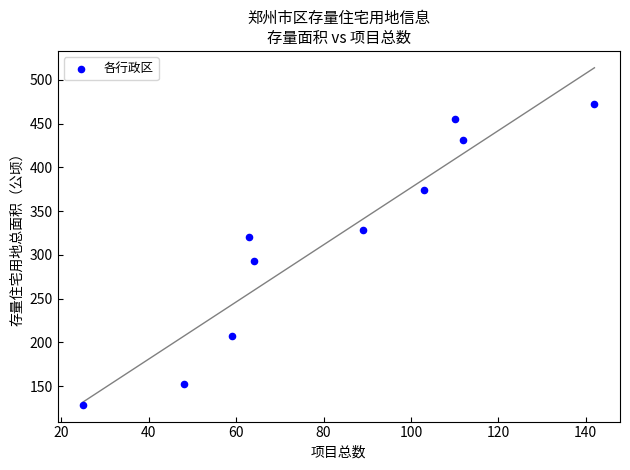

What Y value in the scatter plot is closest to 300?

293.3